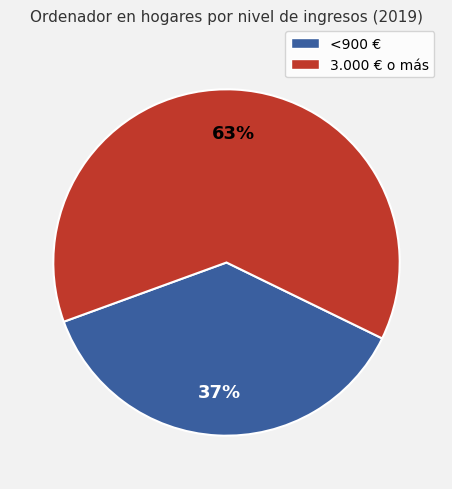

To the nearest percent, what is the difference between the 3.000 € o más and <900 € slice percentages?

26%